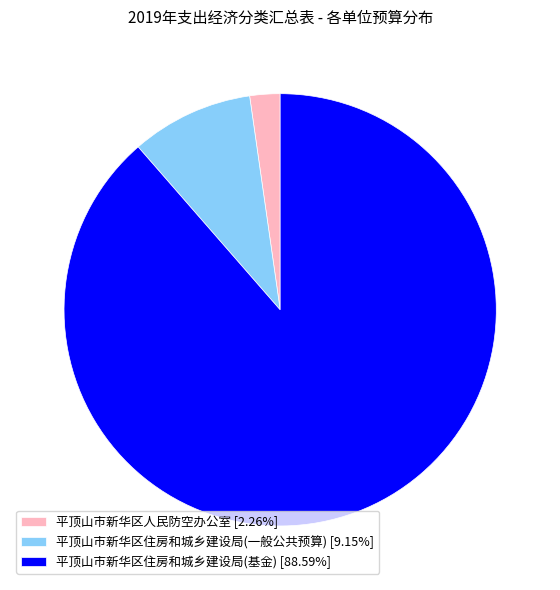

Combined, do 平顶山市新华区住房和城乡建设局(一般公共预算) [9.15%] and 平顶山市新华区人民防空办公室 [2.26%] account for over 50%?

No